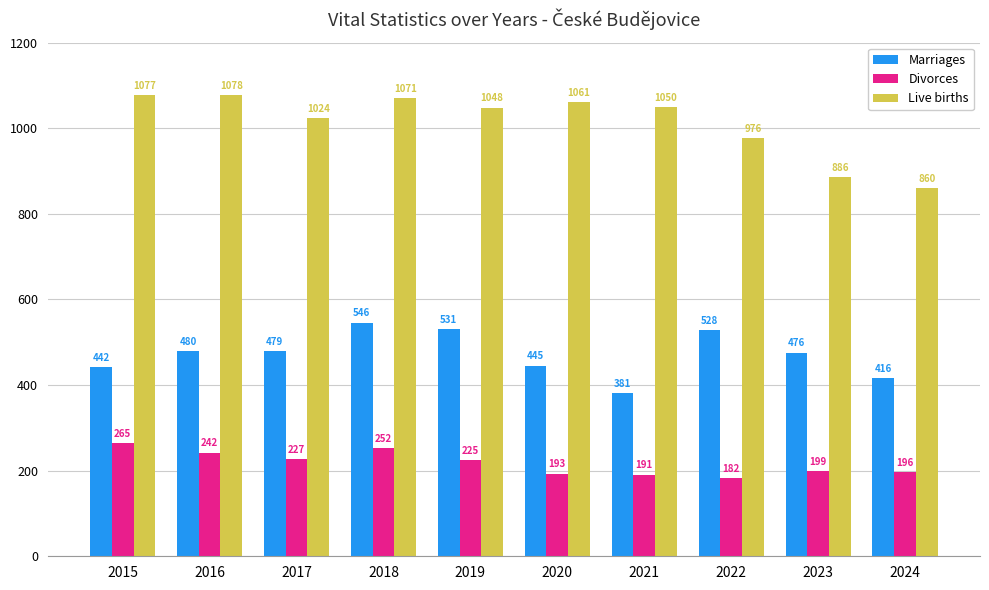

At which category is the sum across all series the highest?

2018